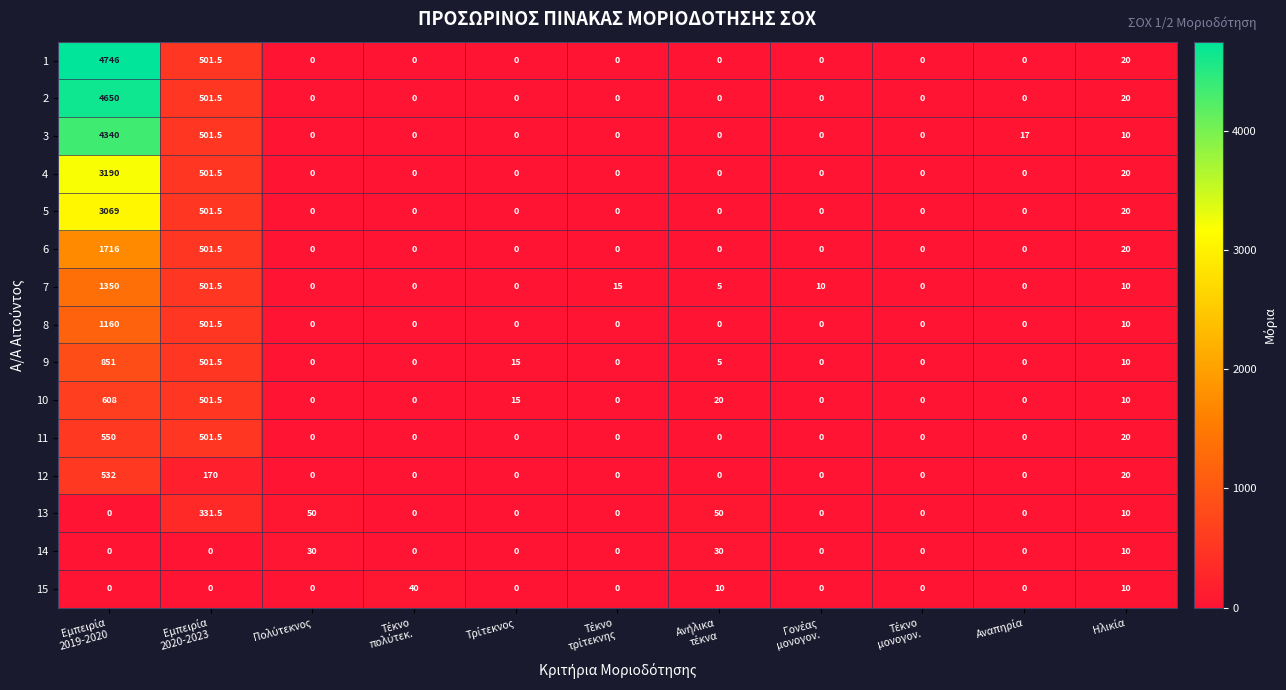

What is the sum of all 6 values?

2237.5